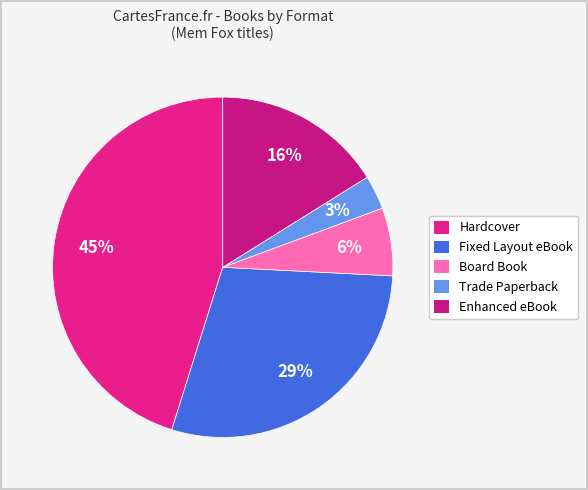

Is there any slice that represents more than half of the pie?

No